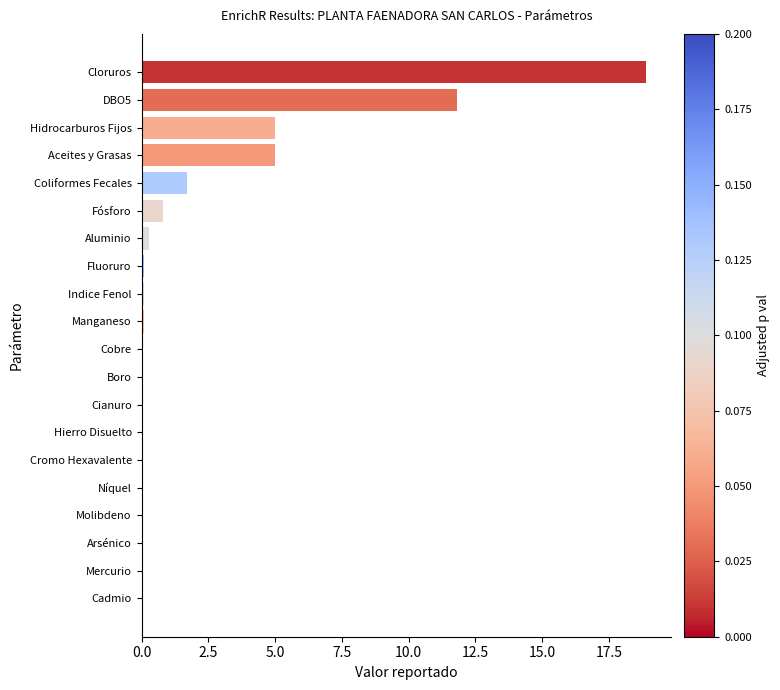

At which label is the value closest to 9?

DBO5